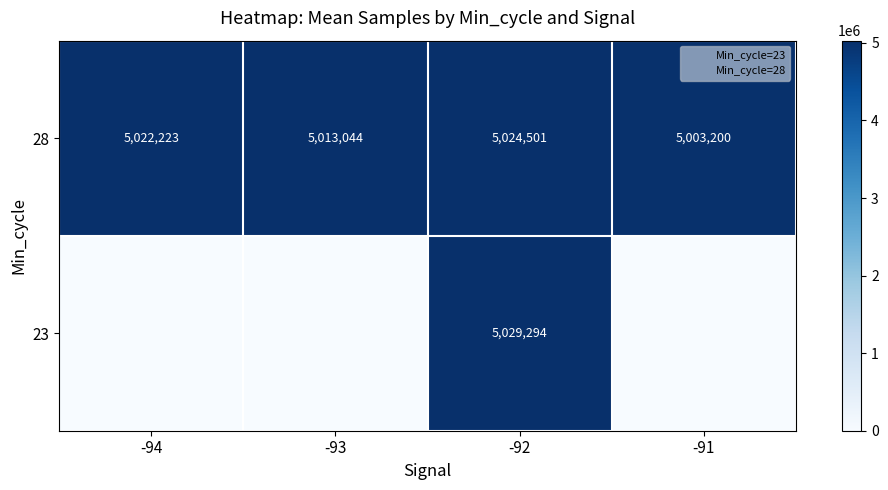

What is the difference between the maximum and minimum values in the 28 series?

21301